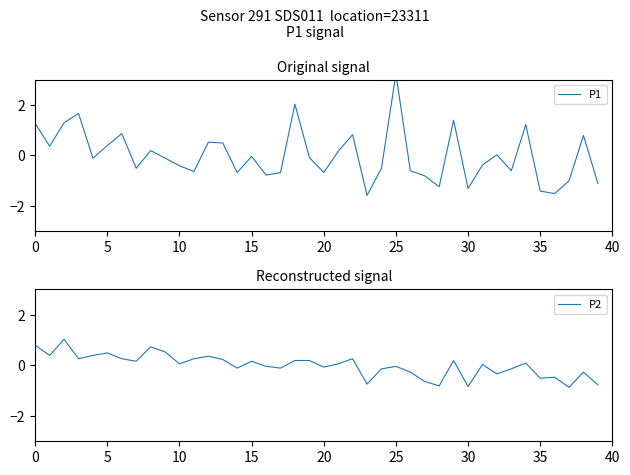

Read the P1 value at 11.

-0.6